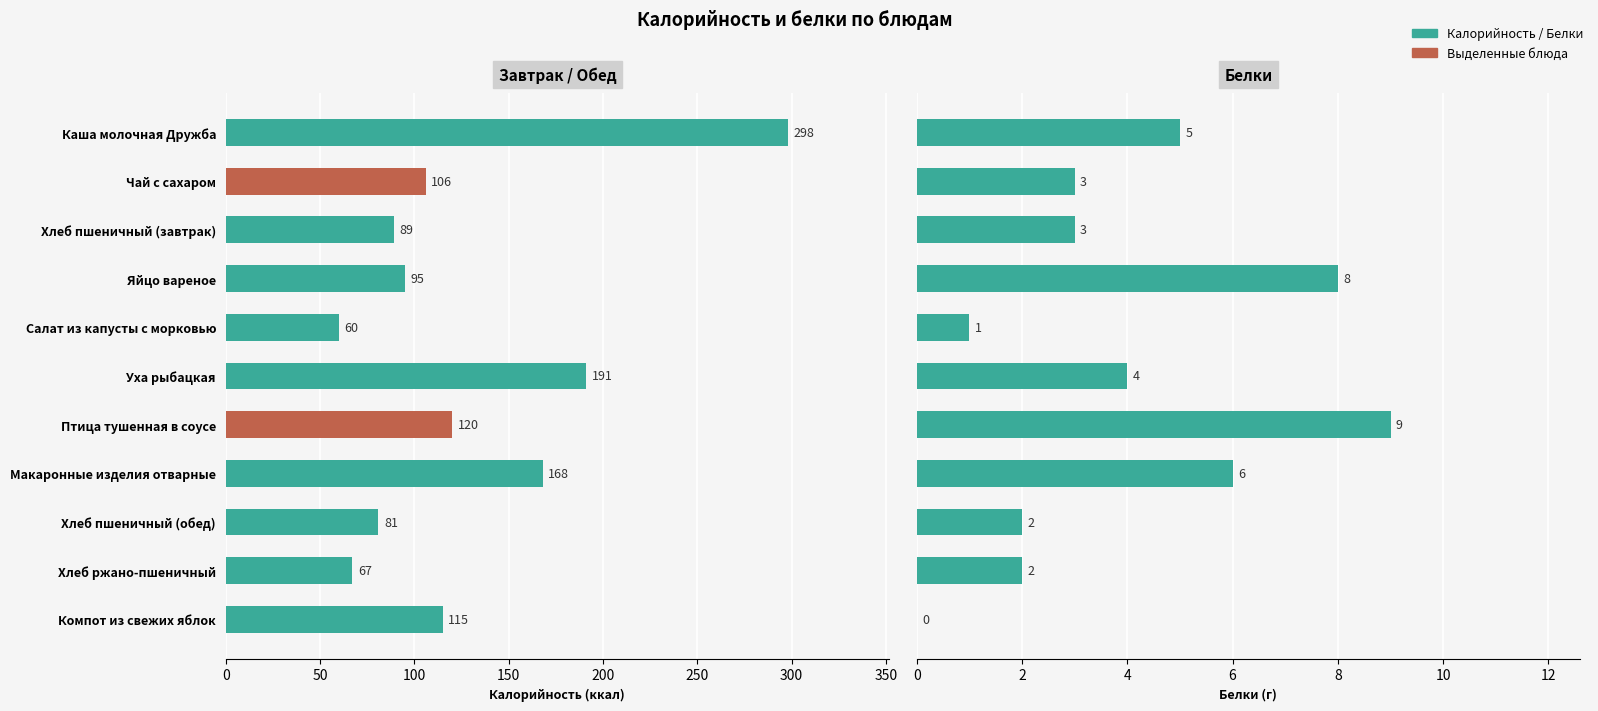

What is the highest value of the Калорийность series?

298